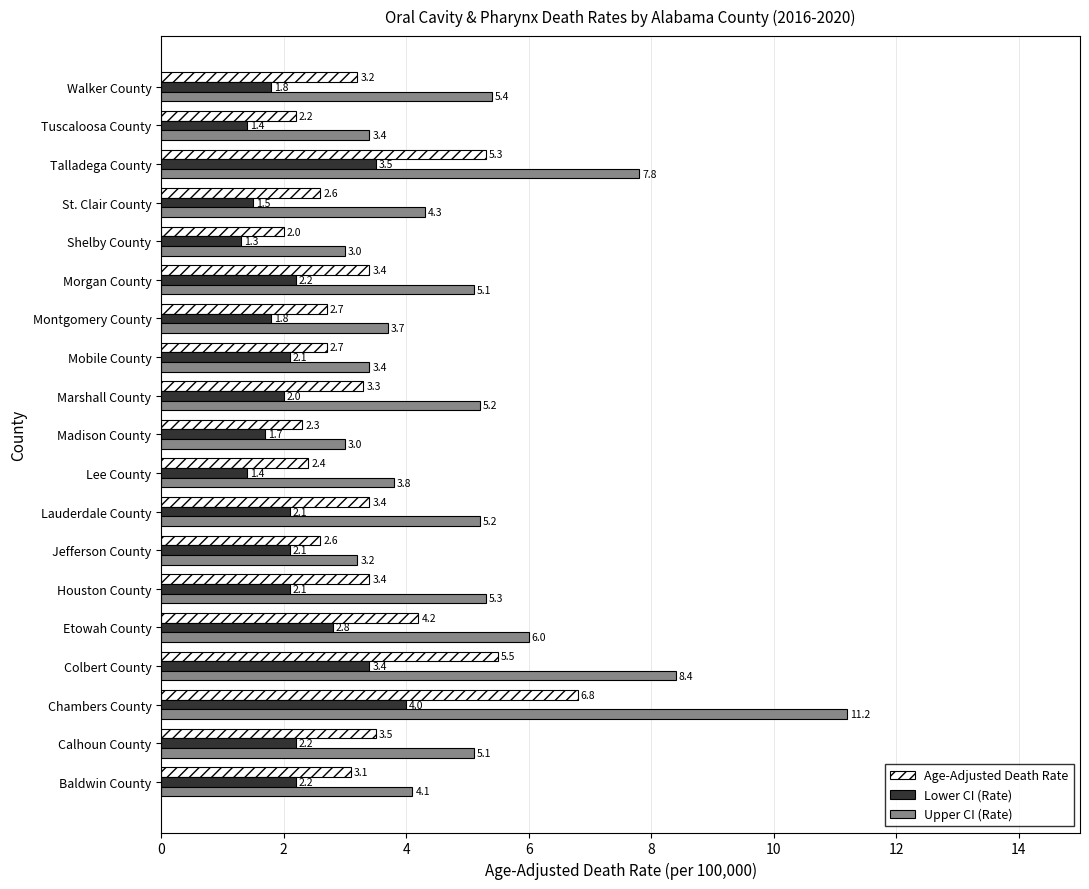

List the series in order of their overall mean, highest first.

Upper CI (Rate), Age-Adjusted Death Rate, Lower CI (Rate)